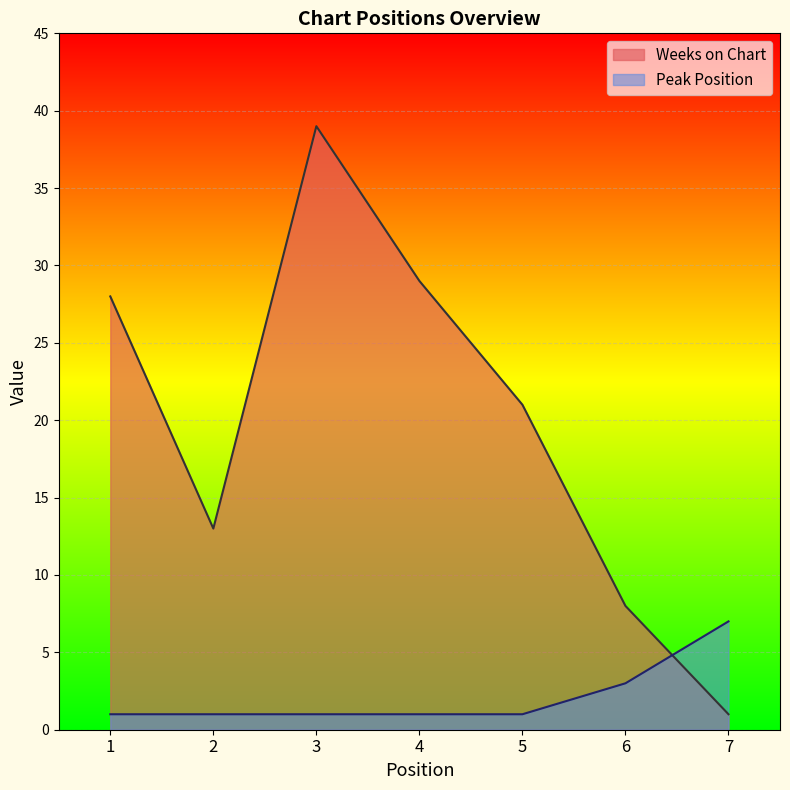

What is the difference between the second highest and minimum values in the Peak Position series?

2